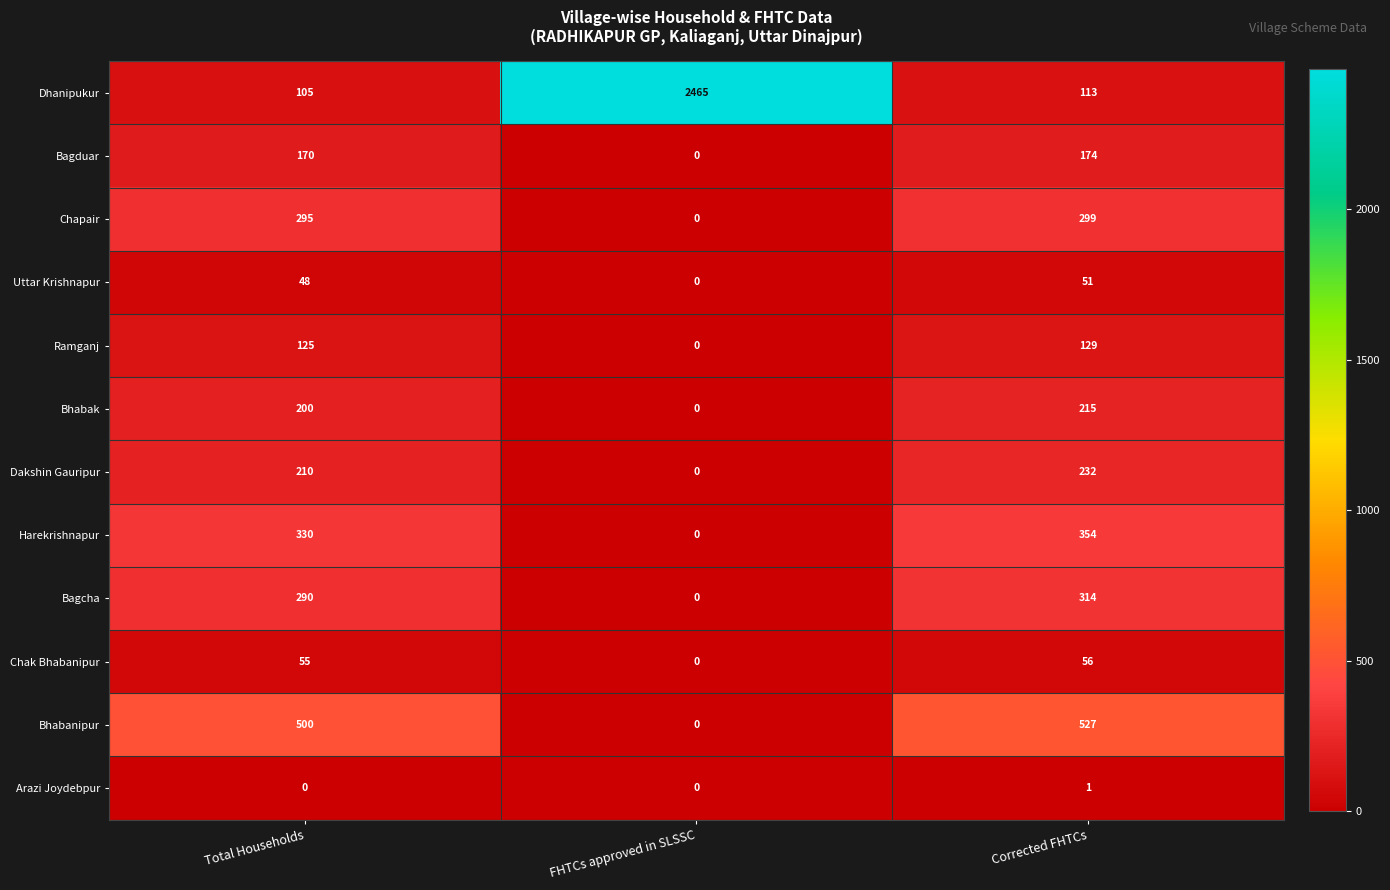

What is the spread (max minus min) of values at Corrected FHTCs?

526